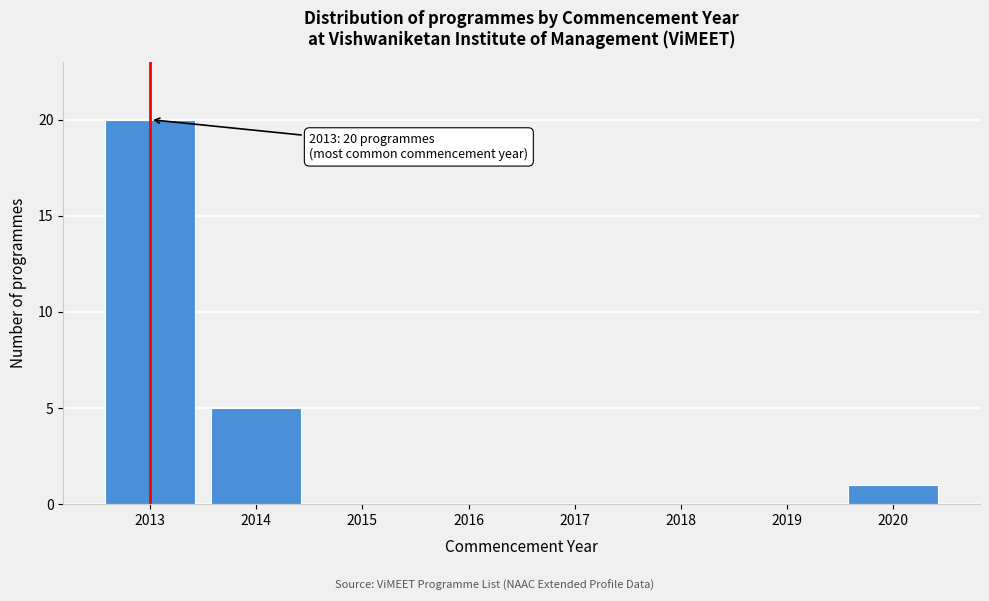

Which range on the x-axis has the tallest bar?

2012.5 to 2013.5